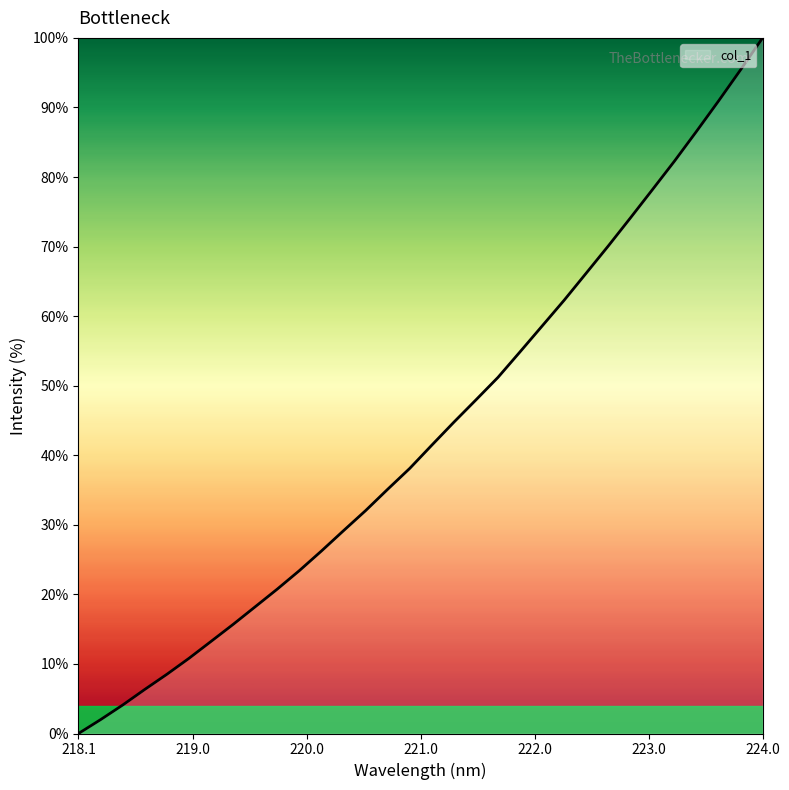

What is the difference between the maximum and minimum values?

100.0